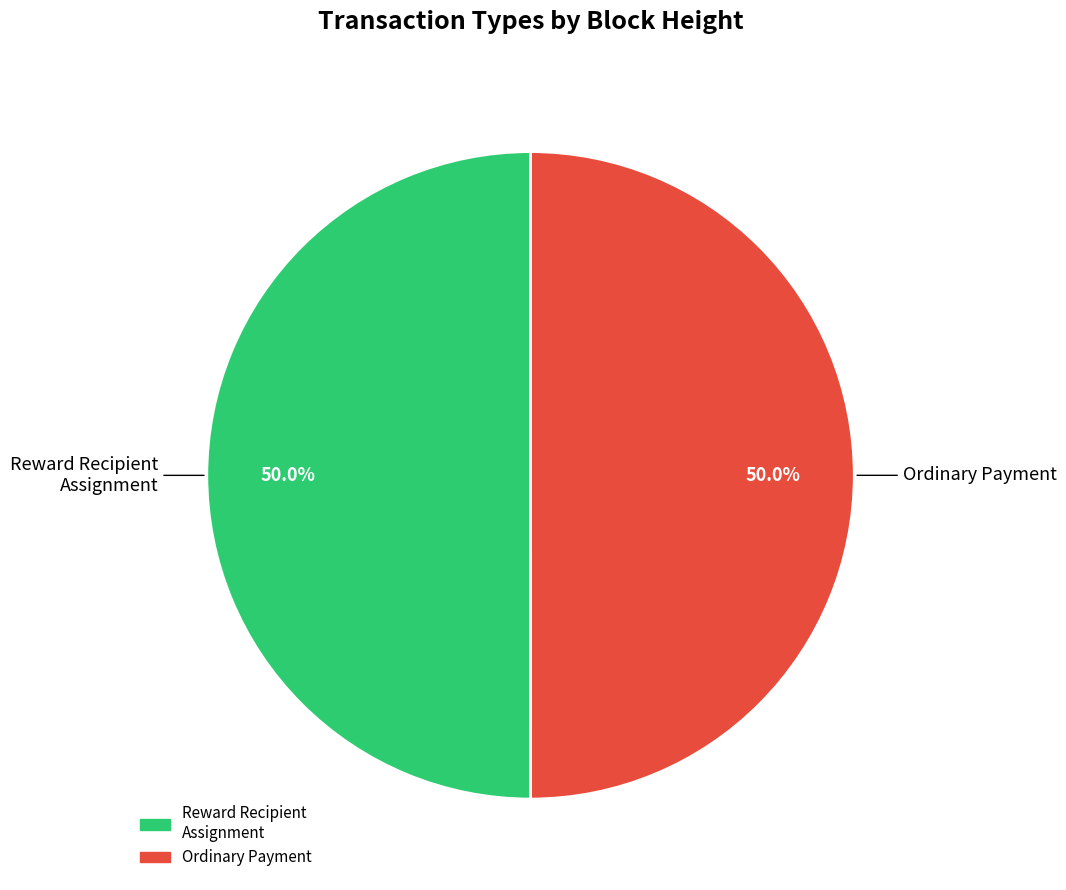

Is it true that Ordinary Payment is 90% of the pie?

False